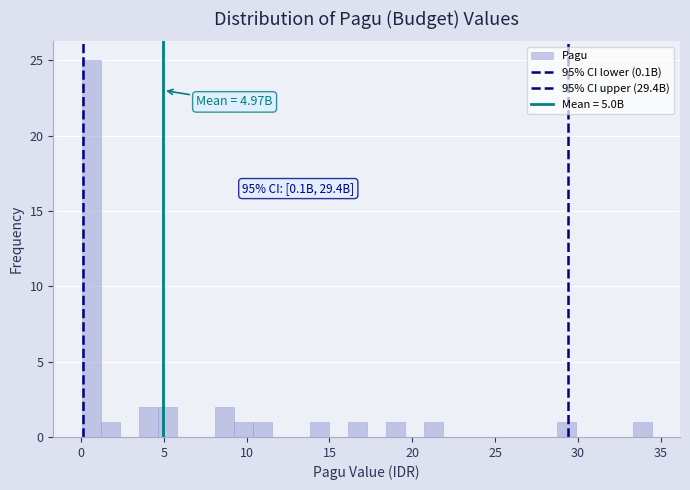

Read against the x-axis, roughly where is the centre of the tallest bar?

0.5